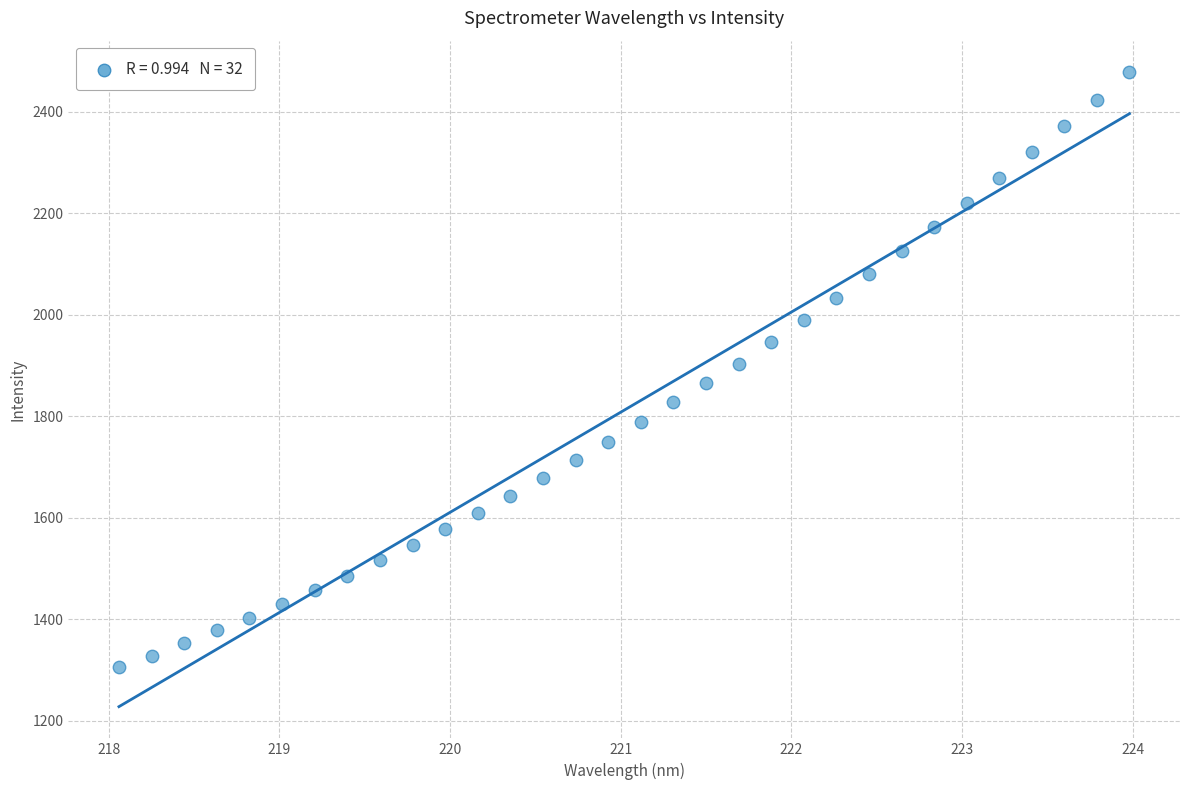

What is the range of Y values (max minus min)?

1172.1